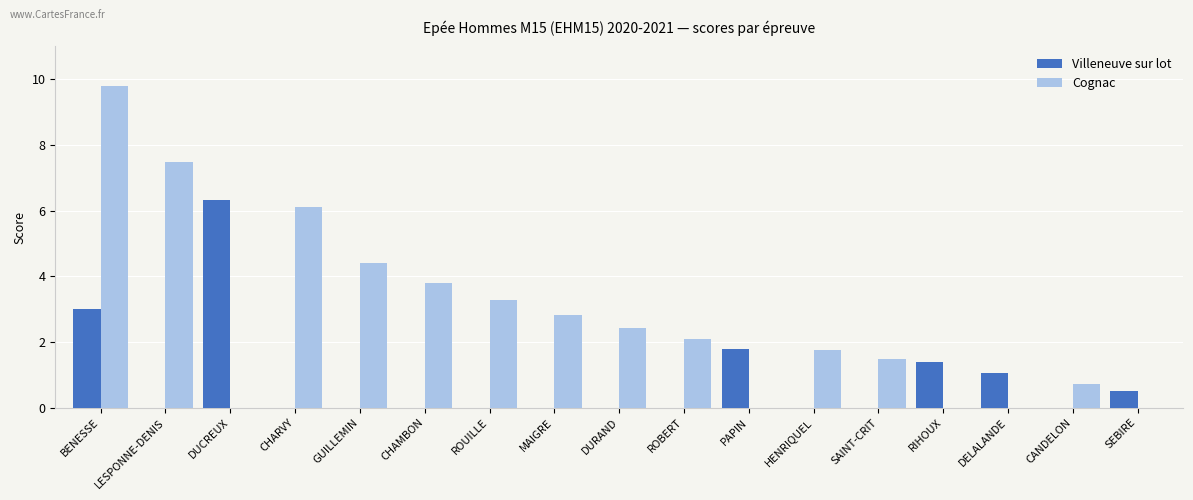

Does the chart contain stacked bars?

No